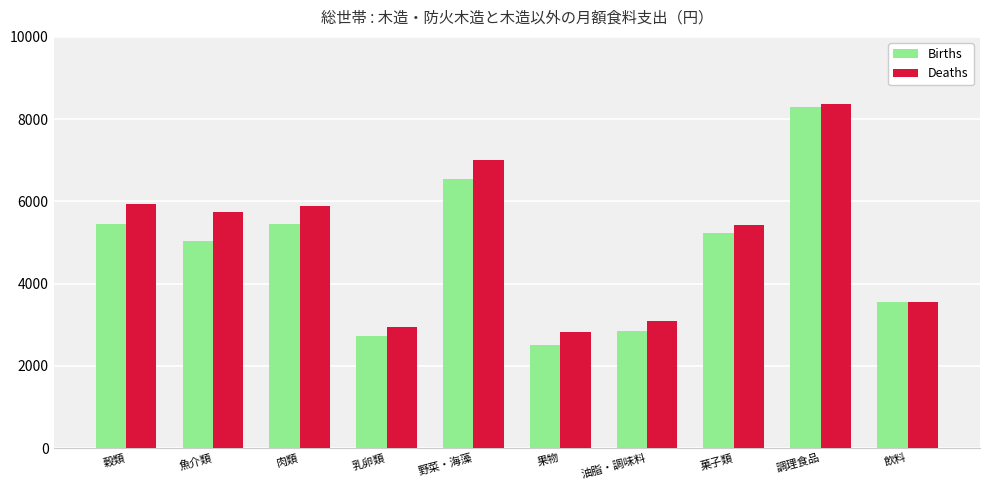

True or false: Deaths has a value of 5750 at 魚介類.

True